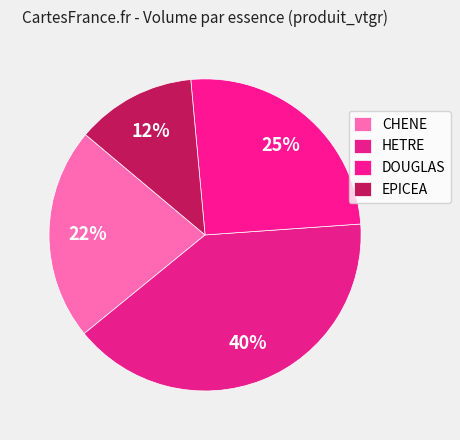

What percentage is the CHENE slice, to the nearest percent?

22%